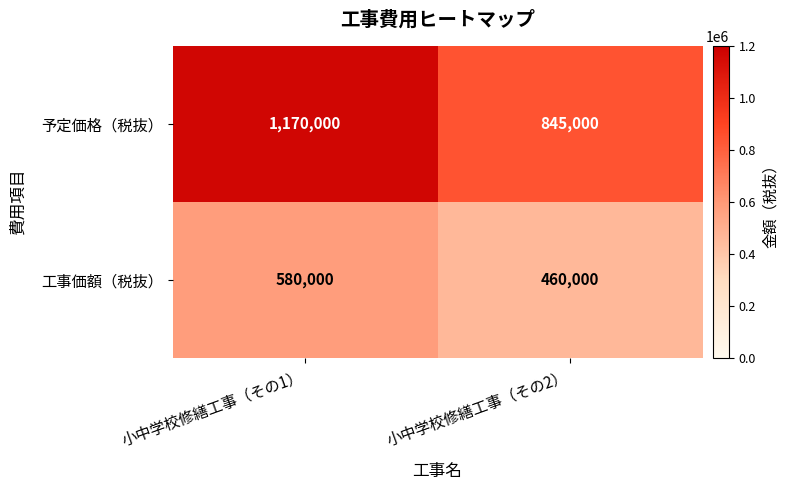

What is the average value of the 予定価格（税抜） series?

1007500